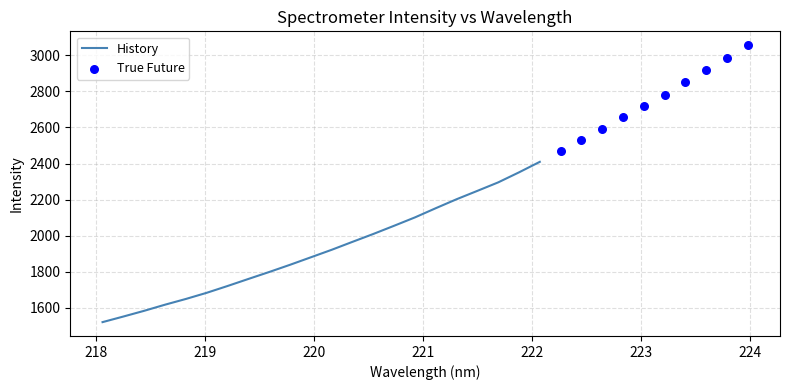

Between 220.7354 and 219.7801, which is larger?

220.7354